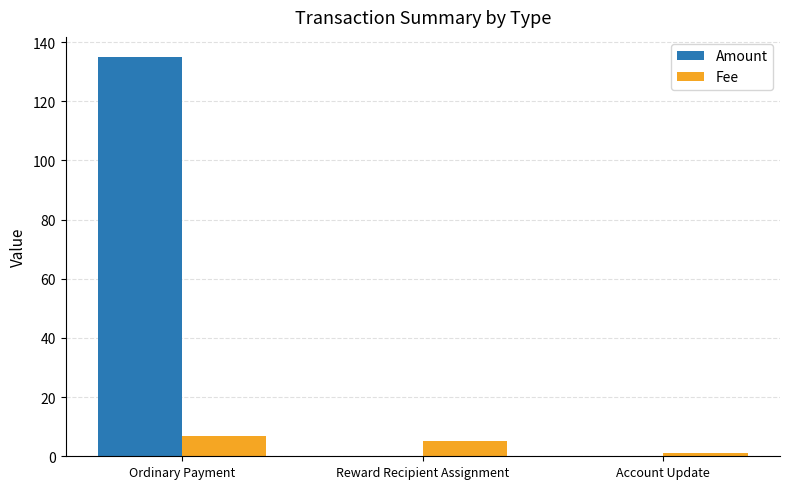

Which series has the widest spread of values?

Amount